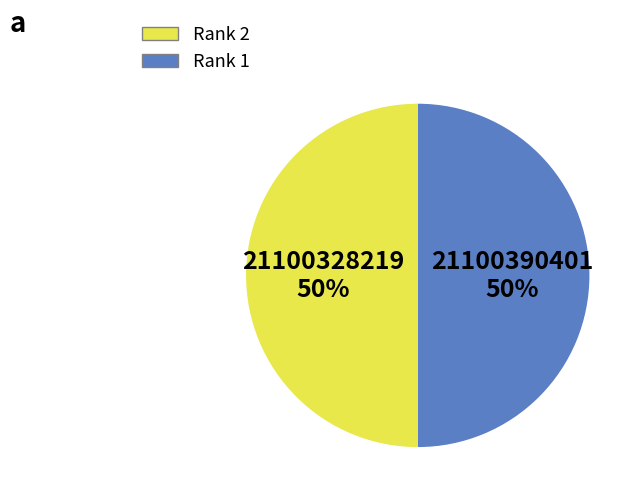

To the nearest percent, what is the combined percentage of Rank 1 and Rank 2?

100%